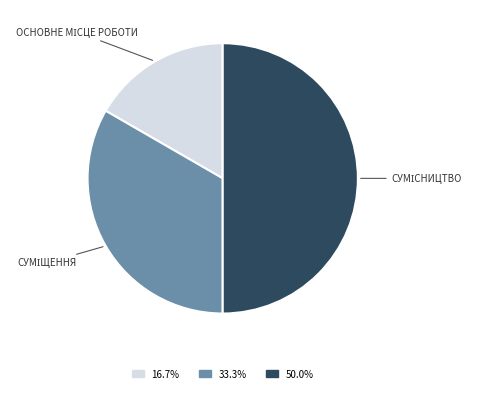

Count the number of slices in the pie.

3